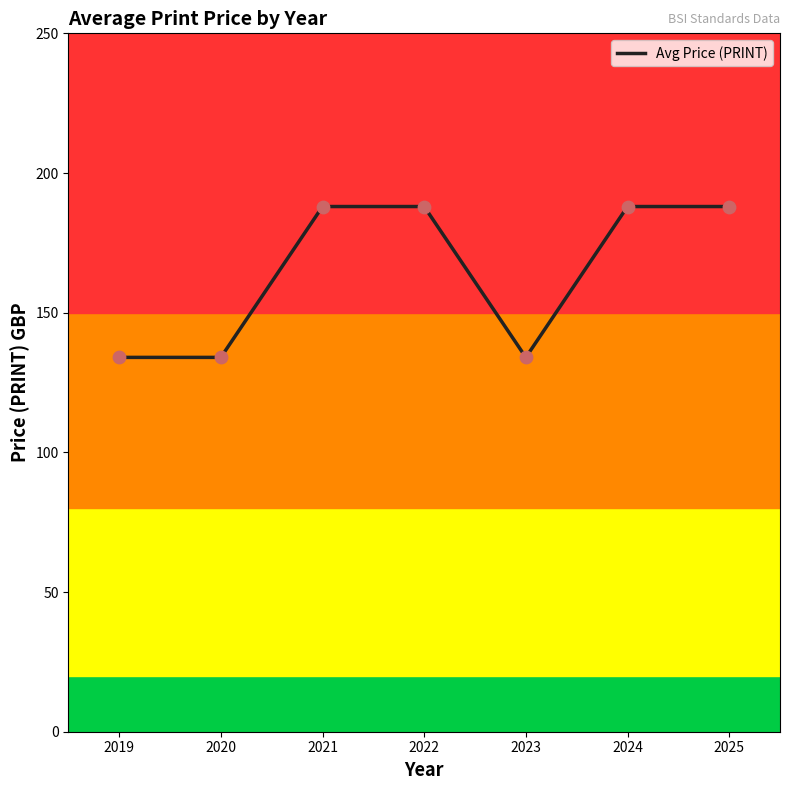

What is the change in value from 2019 to 2025?

+54